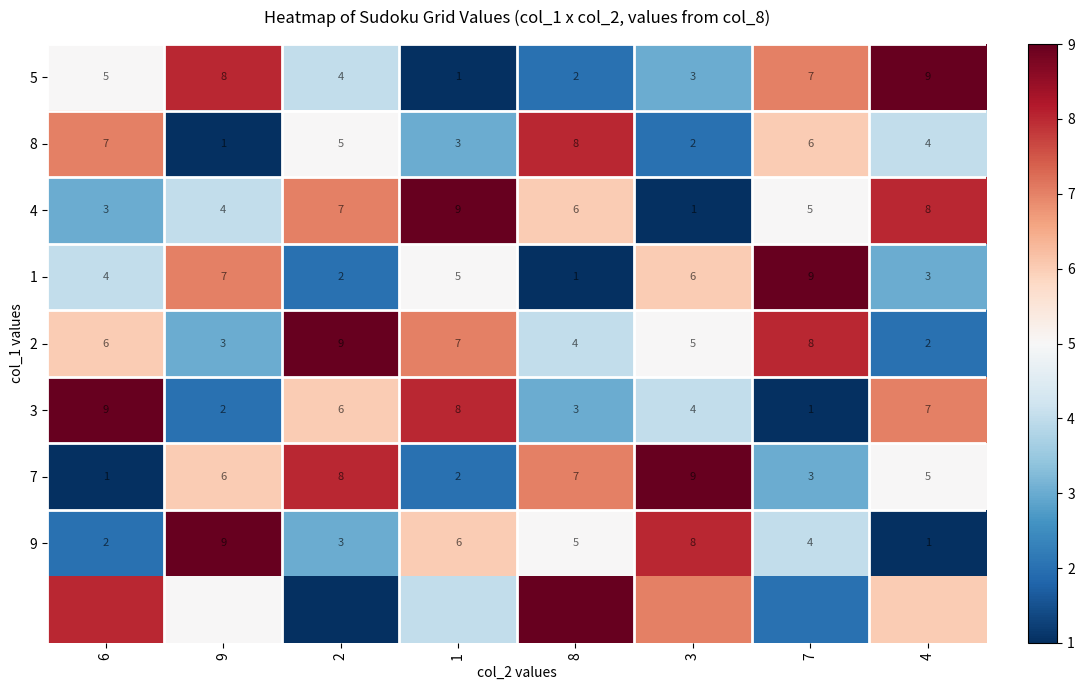

The 8 series shows 1 at 3. True or false?

False